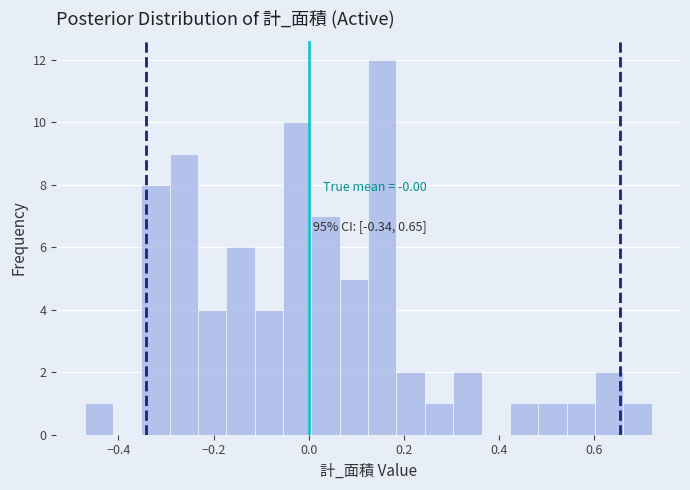

Around what value on the x-axis is the tallest bar? Give the approximate position of its centre, as read against the axis.

0.16